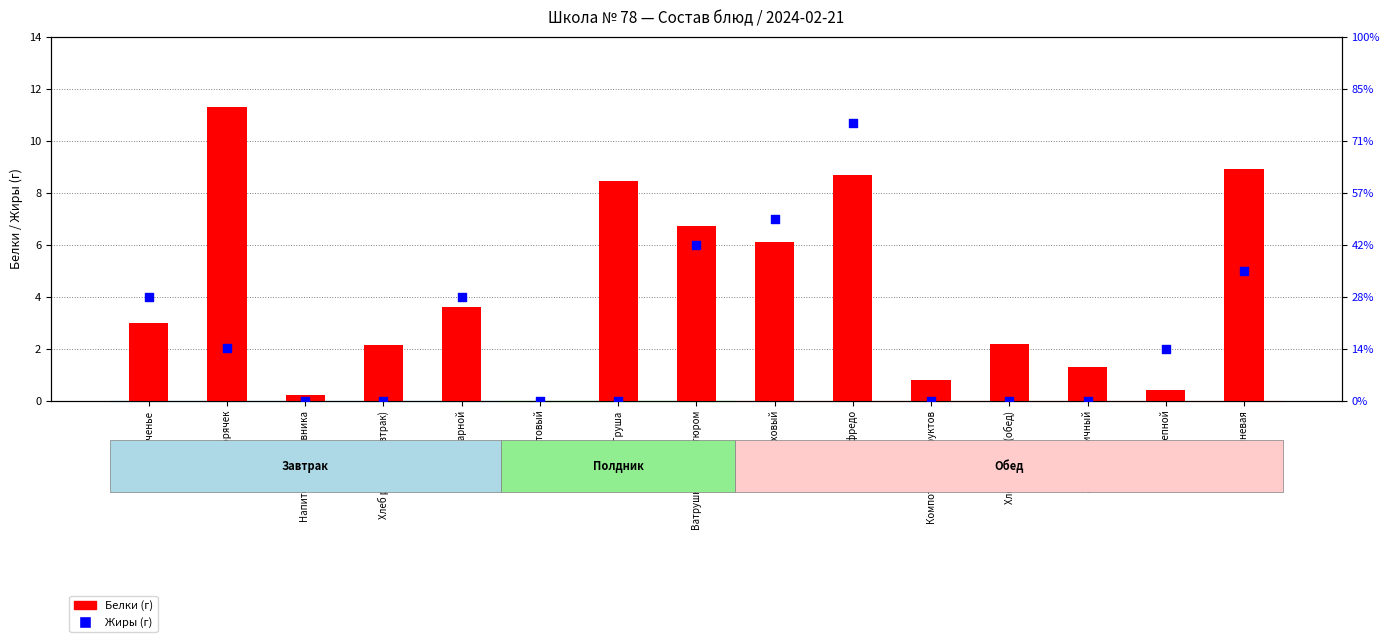

Which series contains the lowest Y value?

Белки (г)